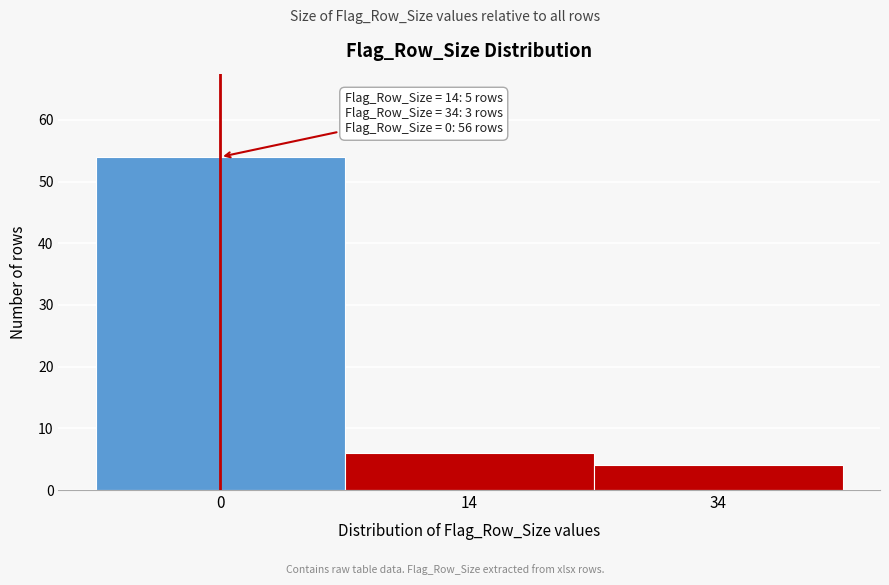

Reading left to right, transcribe all the data shown in this chart.

54	6	4